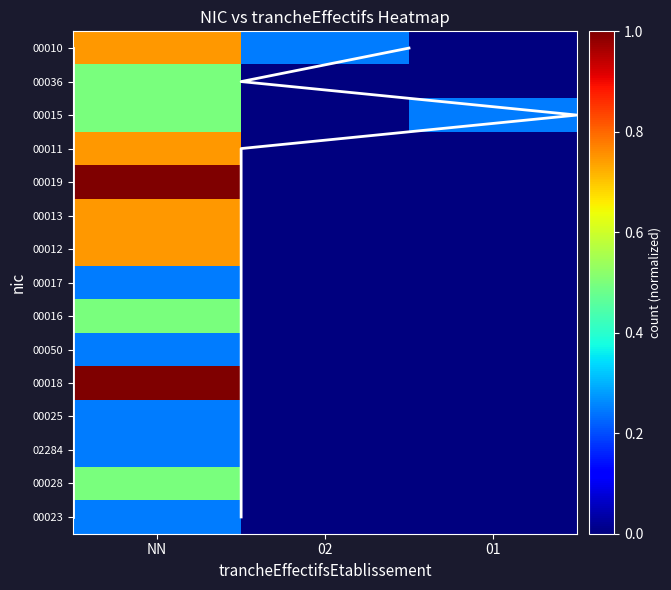

At 01, list the series in order from largest to smallest.

00015, 00010, 00036, 00011, 00019, 00013, 00012, 00017, 00016, 00050, 00018, 00025, 02284, 00028, 00023